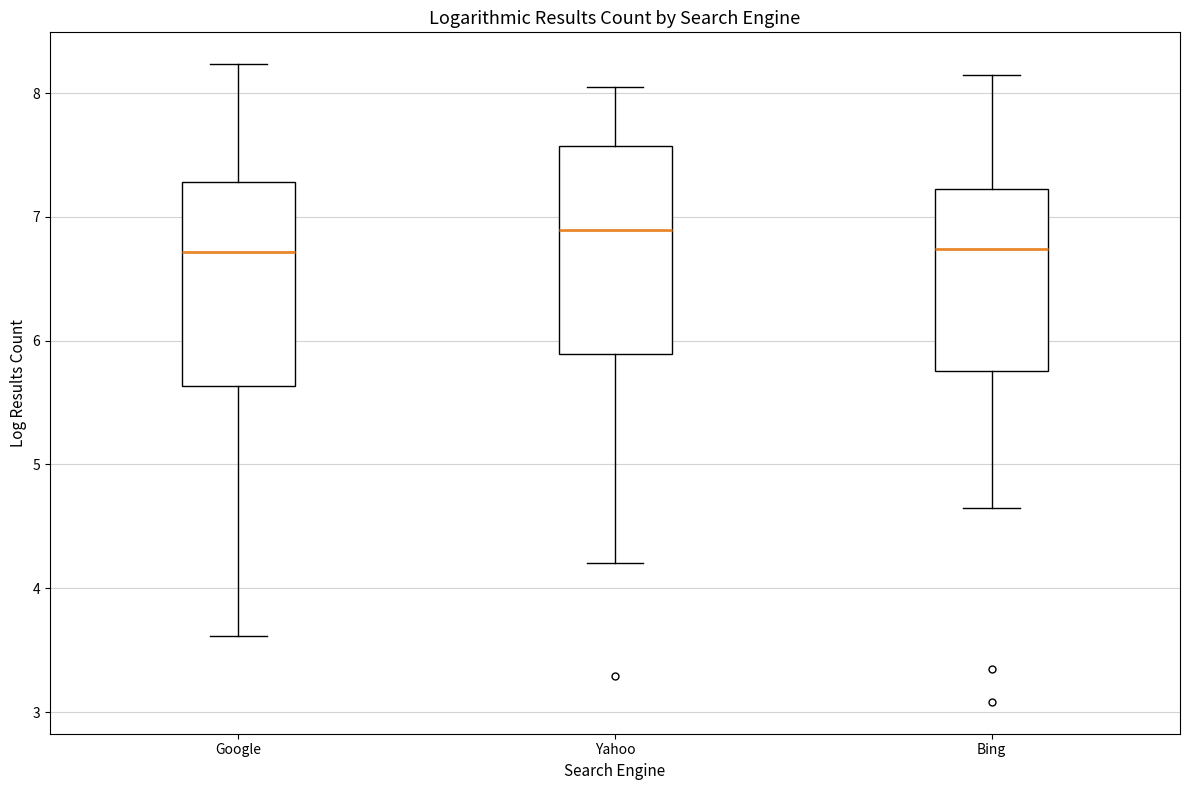

Reading left to right, transcribe this box plot: for each box, give where its median line is, the range the box spans, and where its two whiskers end, as read against the y-axis. The values are not printed on the chart, so give them approximately, as read against the axis.

Google: median 6.7, box 5.6 to 7.3, whiskers 3.6 to 8.2
Yahoo: median 6.9, box 5.9 to 7.6, whiskers 4.2 to 8.0
Bing: median 6.7, box 5.8 to 7.2, whiskers 4.6 to 8.1